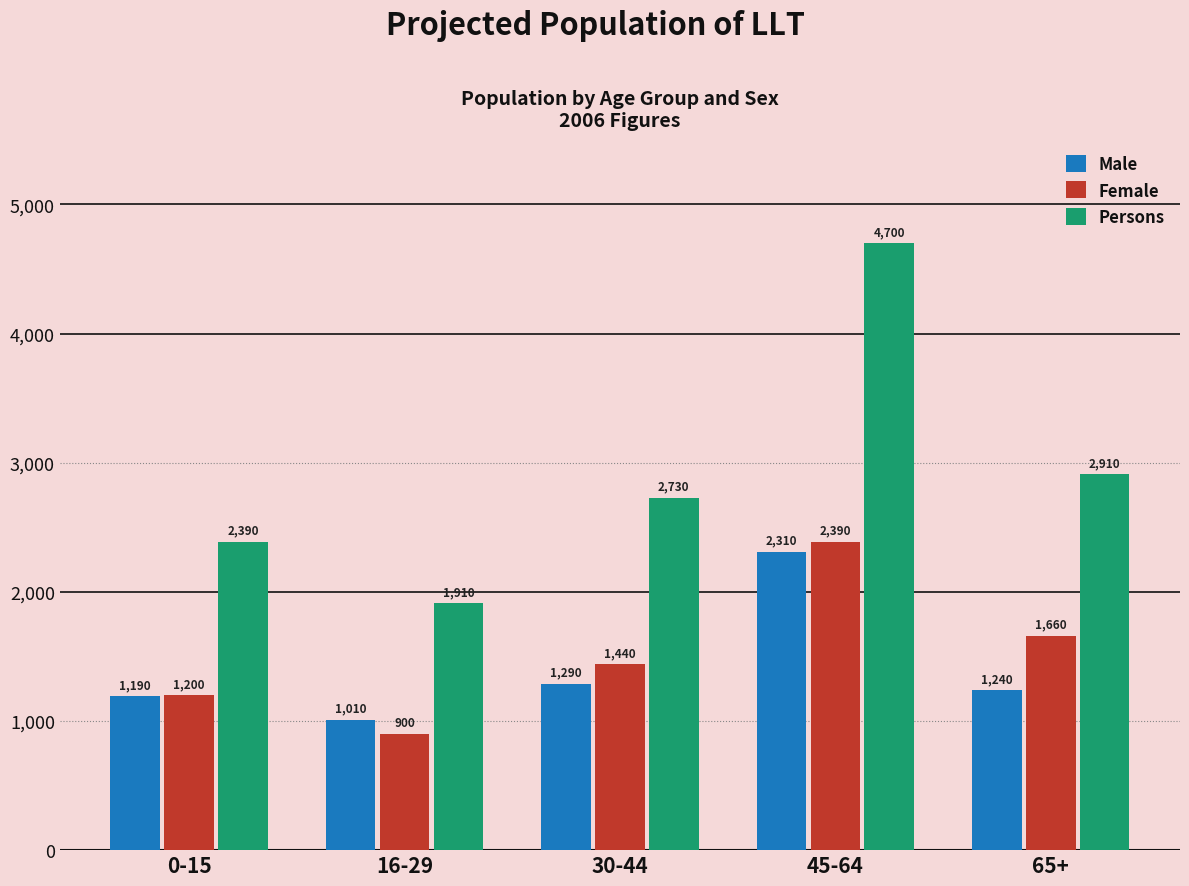

What value does the Female series have at 16-29?

900